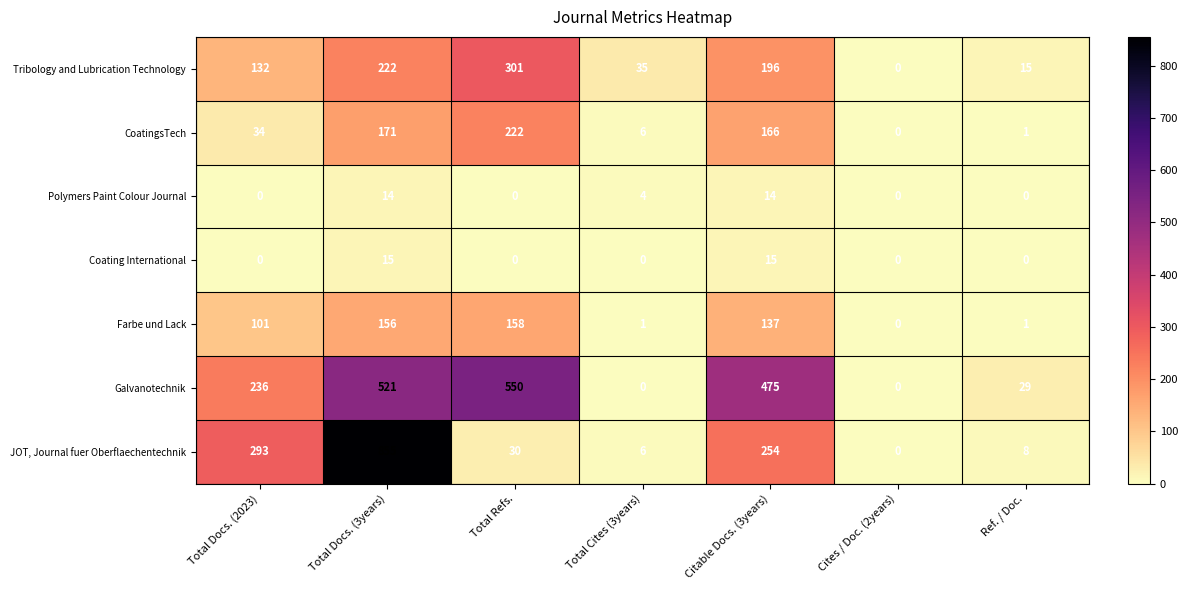

Where is Polymers Paint Colour Journal nearest to the value 7?

Total Cites (3years)